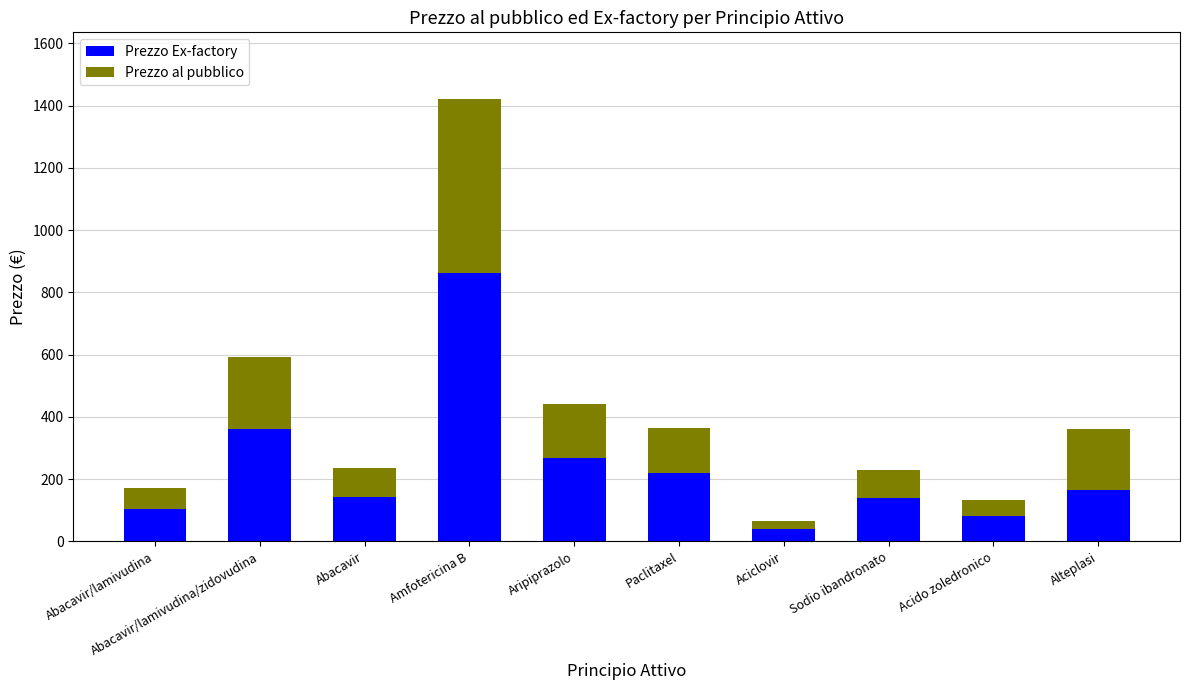

How many categories are shown in the chart?

10